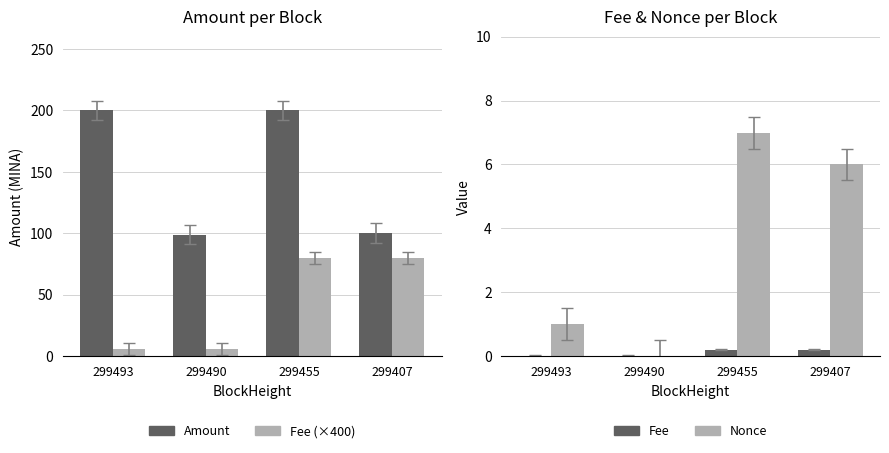

The Fee series shows 0.1 at 299455. True or false?

False